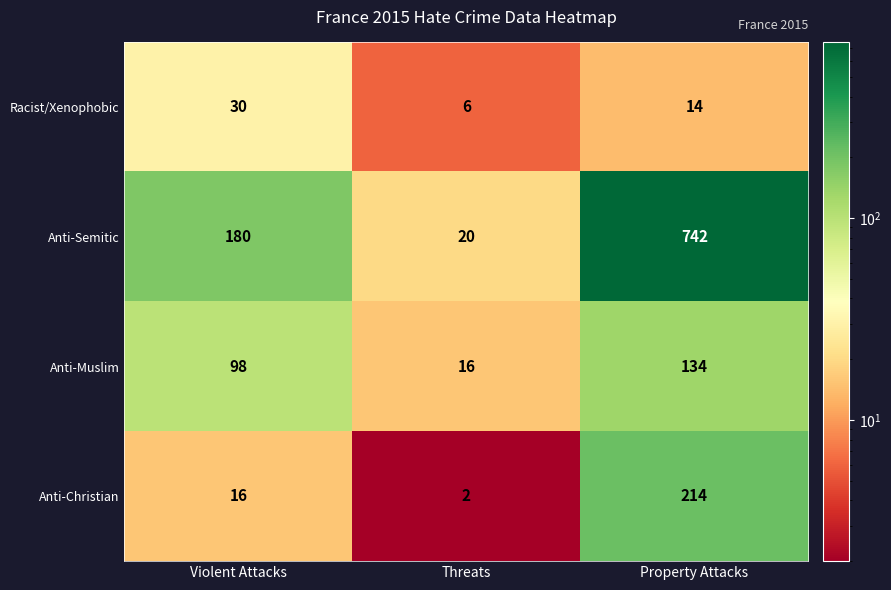

Is it true that Anti-Semitic equals 27 at Threats?

False